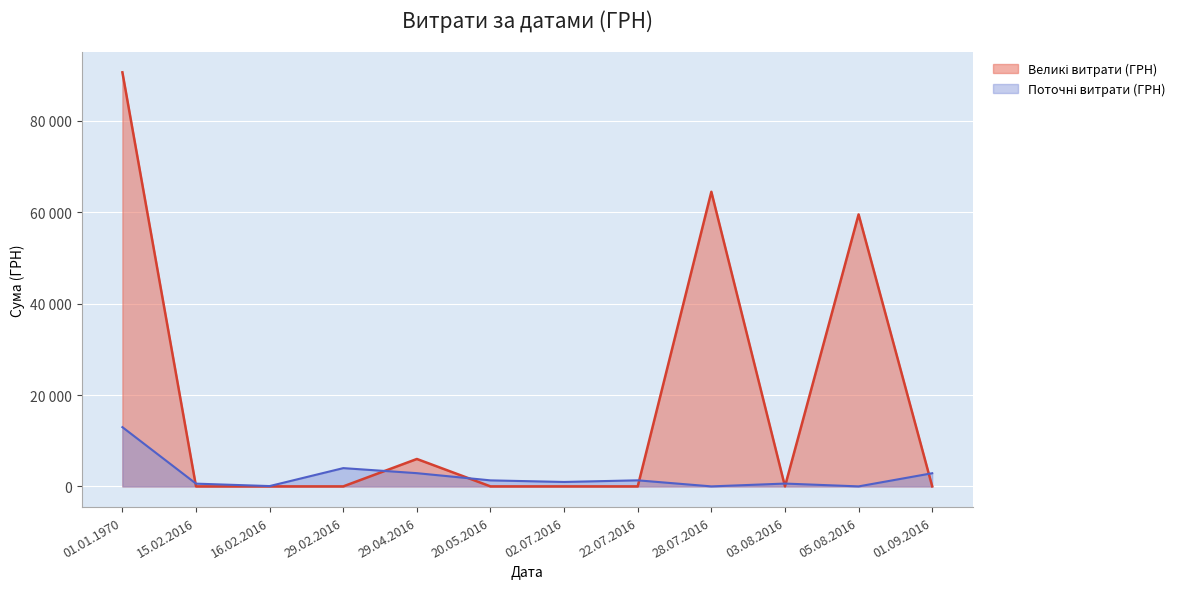

Count the number of categories in the chart.

12